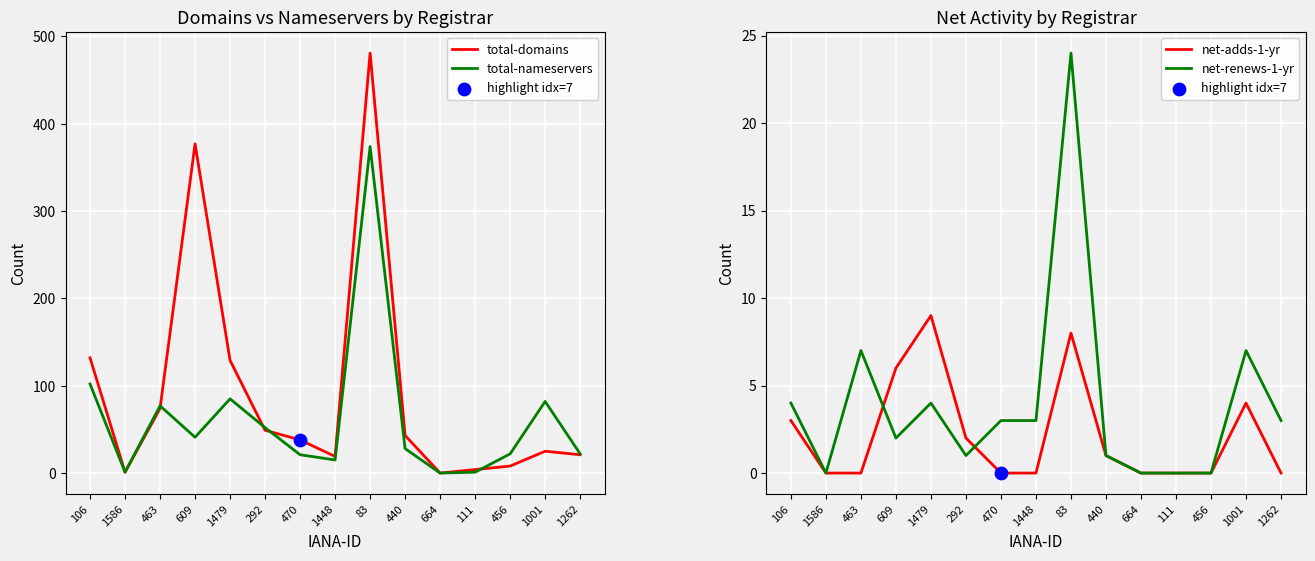

Which series contains the highest Y value?

total-domains